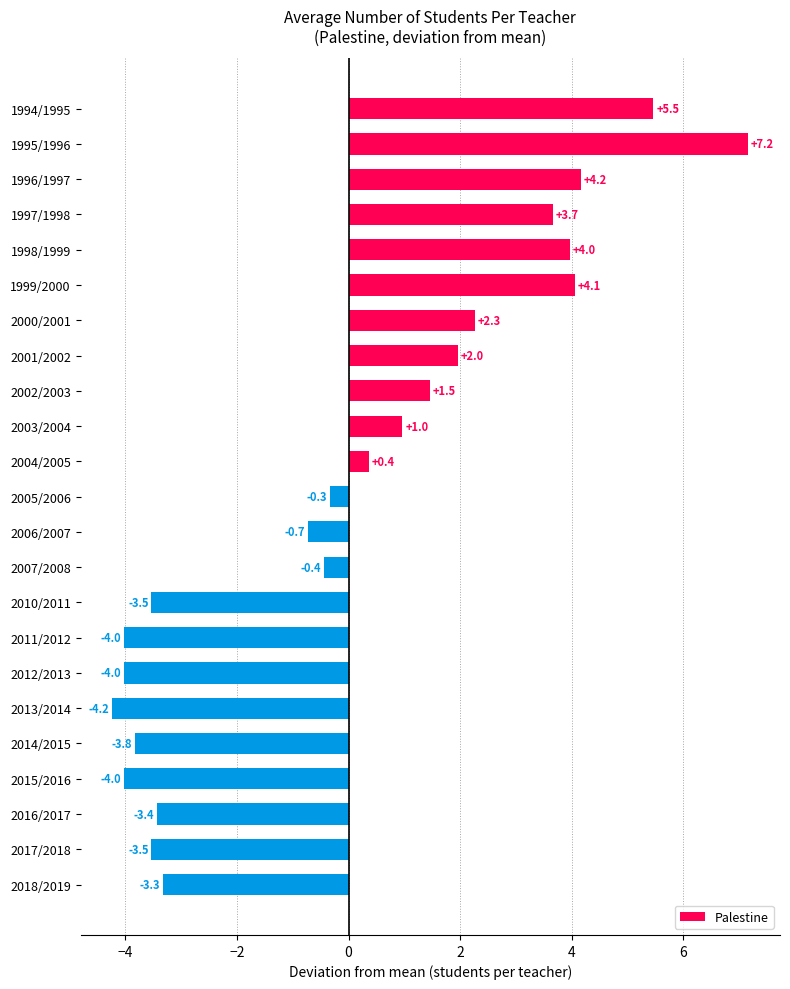

What is the difference between the maximum and minimum values?

11.4